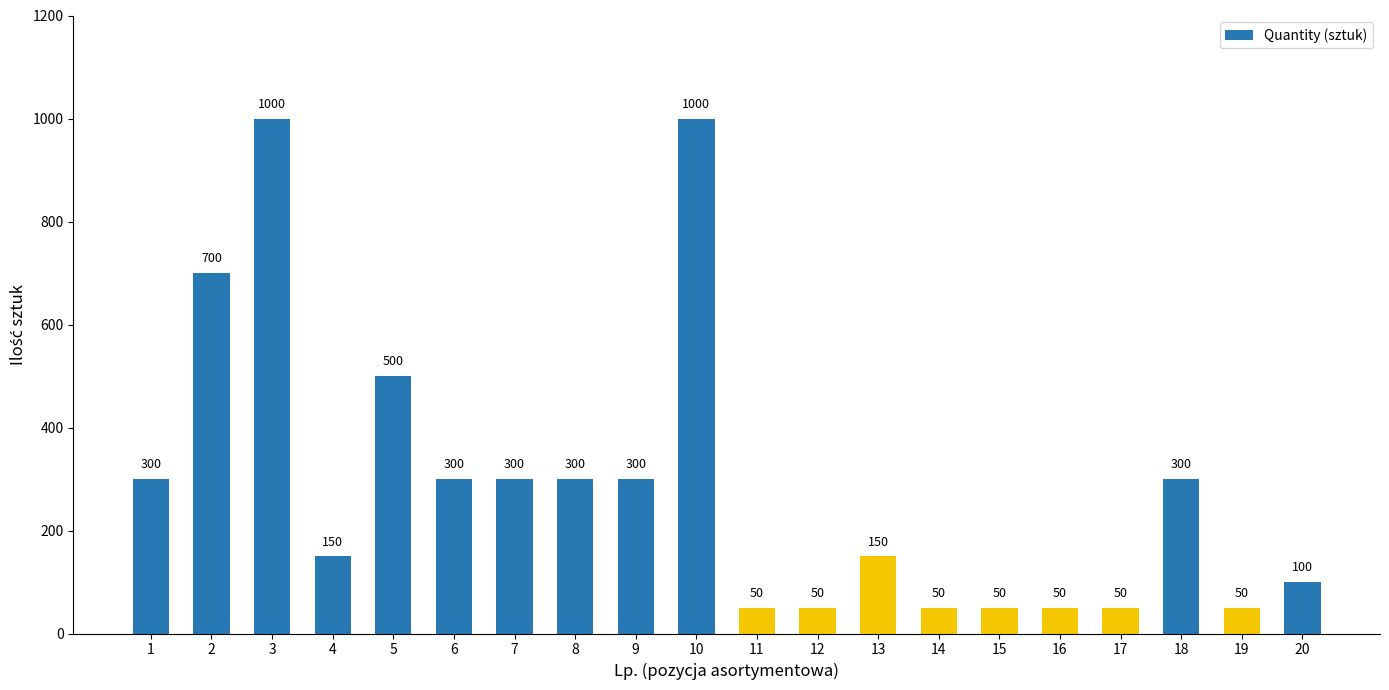

How many bars are there in total?

20